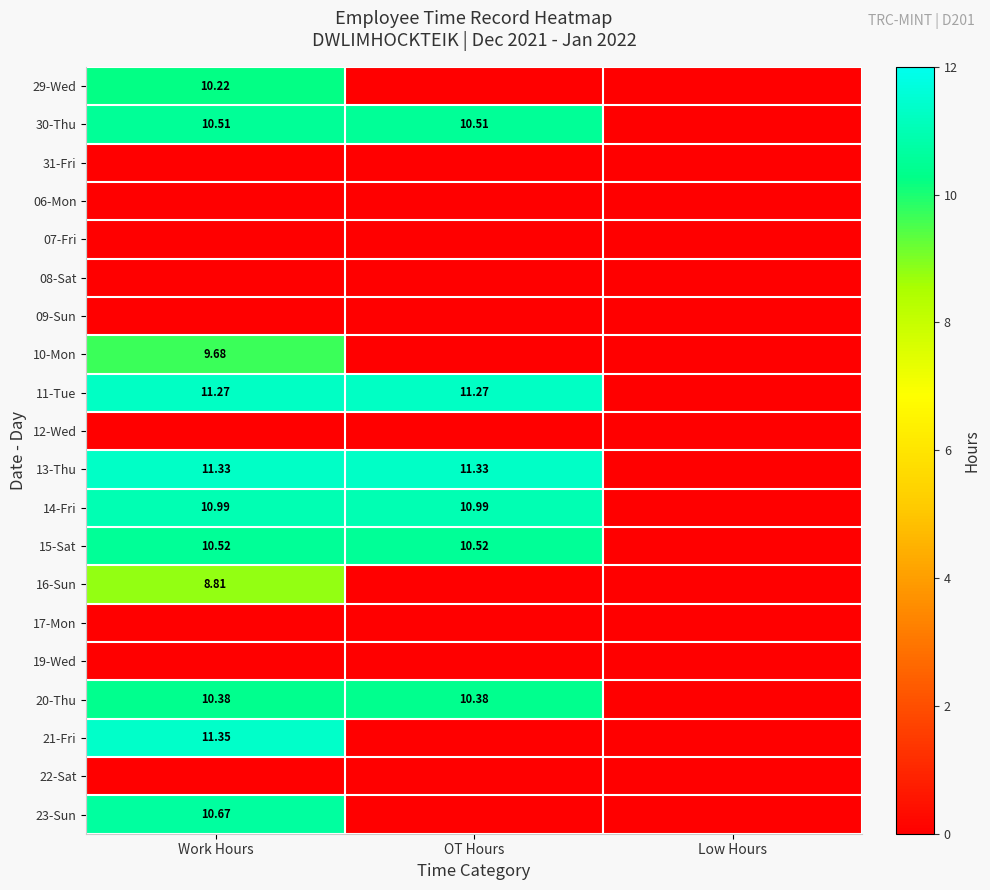

True or false: 30-Thu has a value of 10.5 at OT Hours.

True